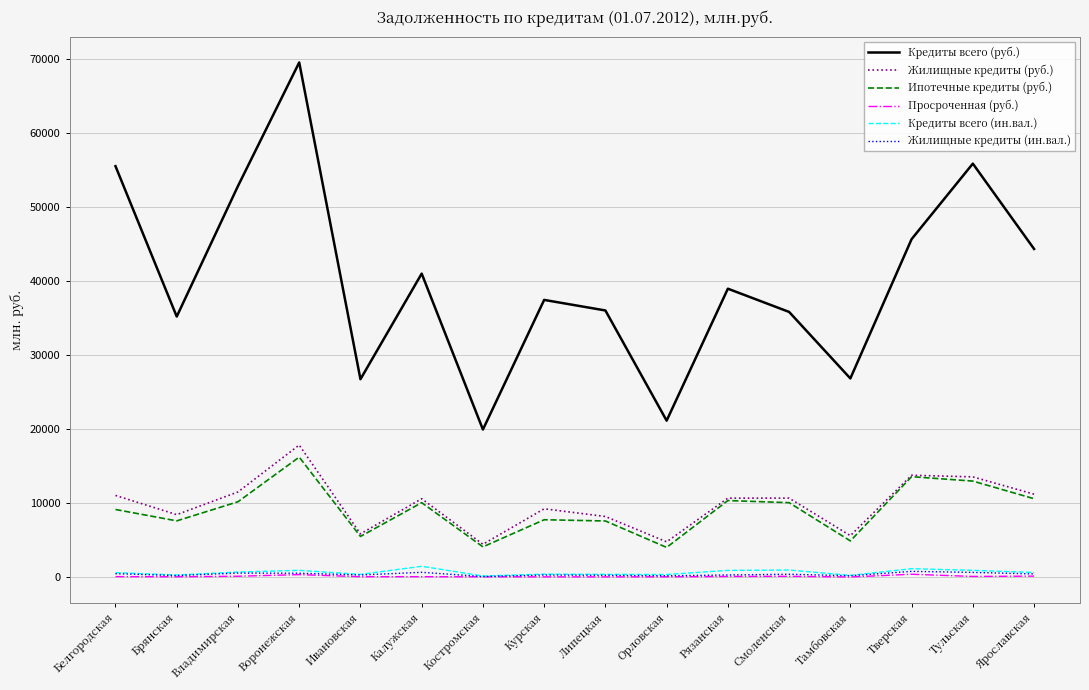

What is the difference between the maximum and minimum values in the Жилищные кредиты (ин.вал.) series?

698